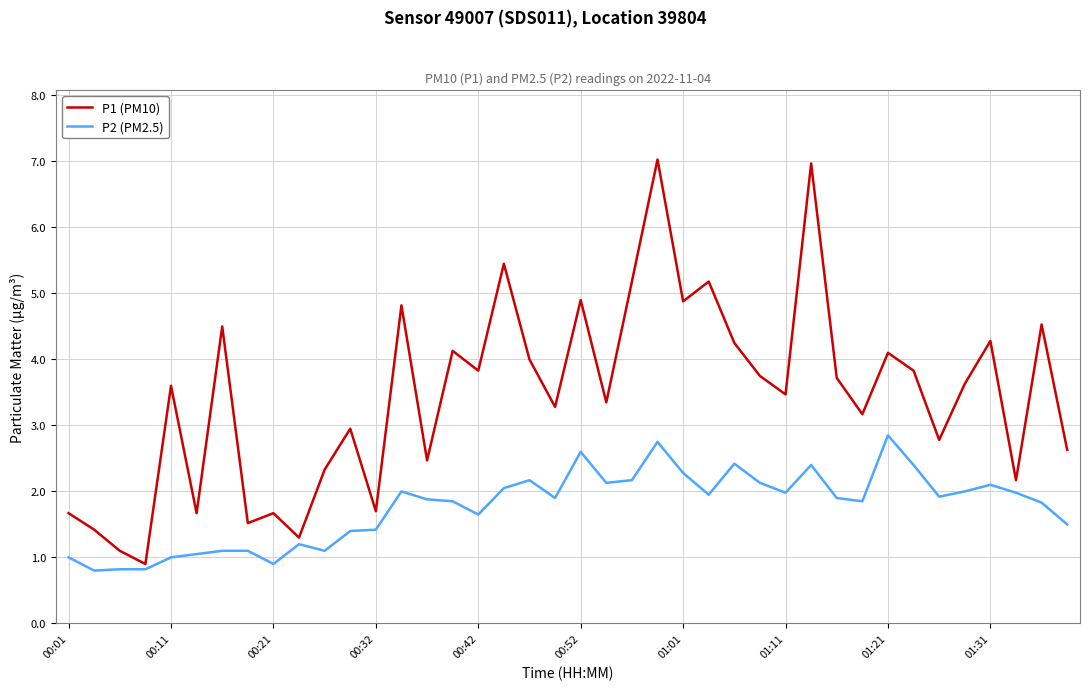

What is the minimum value for P2 (PM2.5)?

0.8